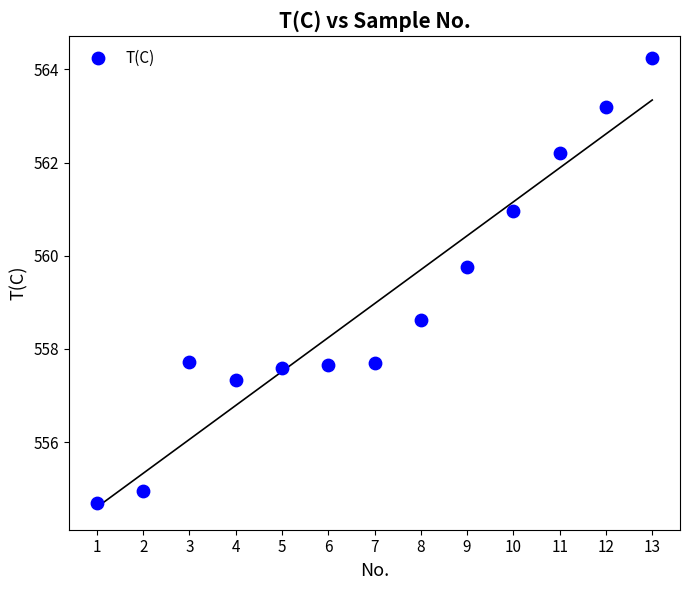

What Y value in the scatter plot is closest to 559?

558.6